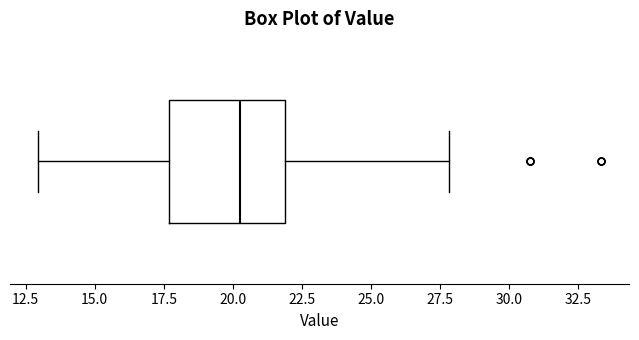

Transcribe this box plot: give where the median line is, the range the box spans, and where the two whiskers end, as read against the x-axis. The values are not printed on the chart, so give them approximately, as read against the axis.

median 20.5, box 17.5 to 22.0, whiskers 13.0 to 28.0